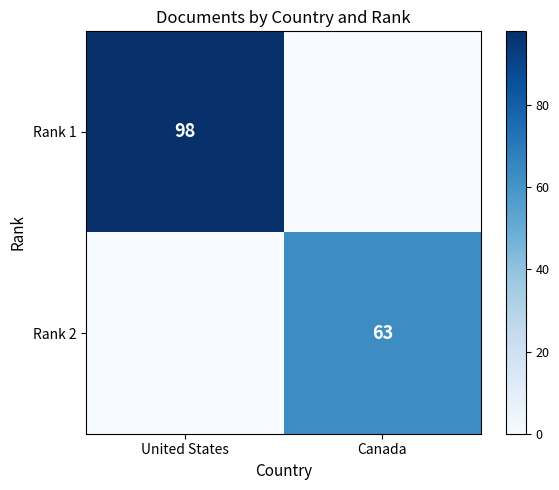

Is it true that Rank 2 equals 63 at Canada?

True